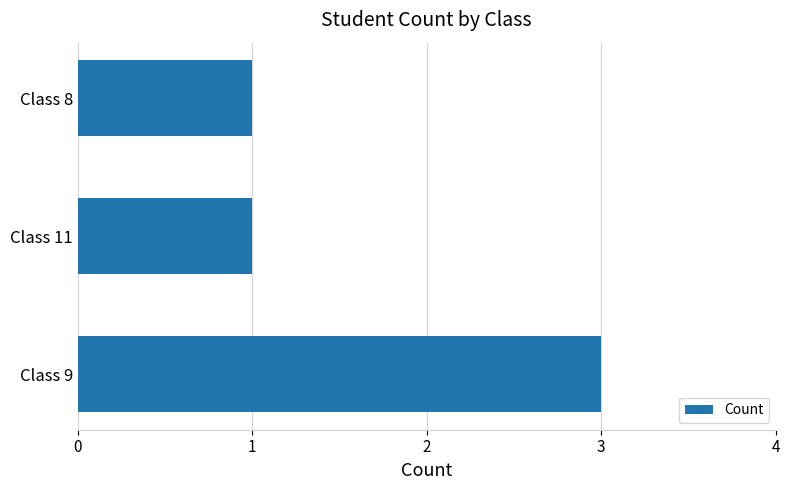

The chart shows a value of 1 at Class 11. True or false?

True